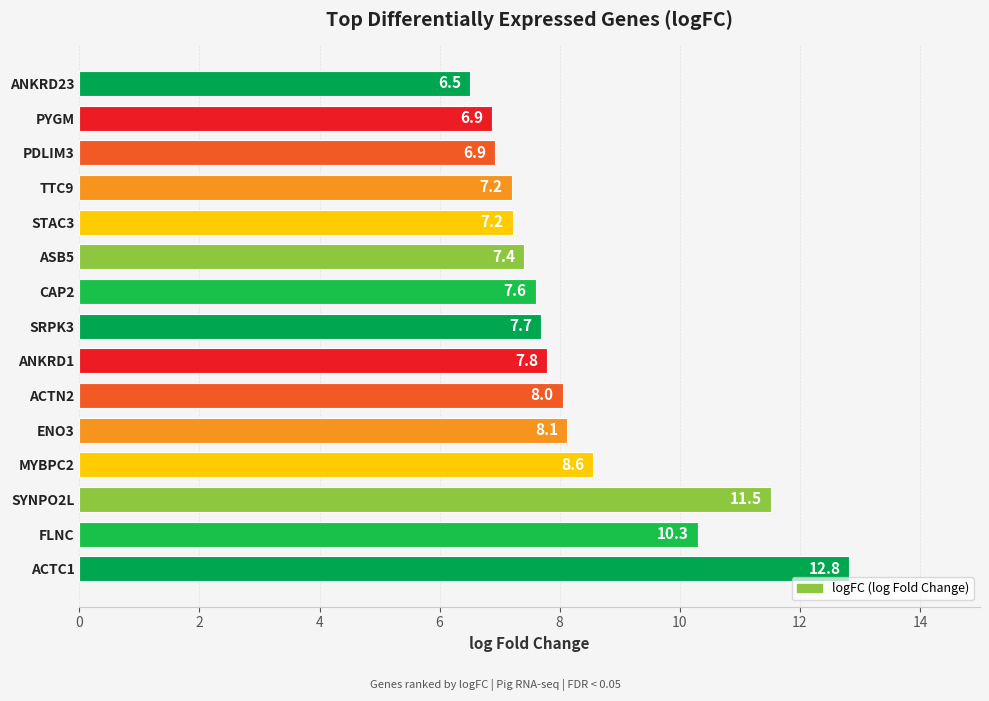

What is the change in value from SYNPO2L to ENO3?

-3.4